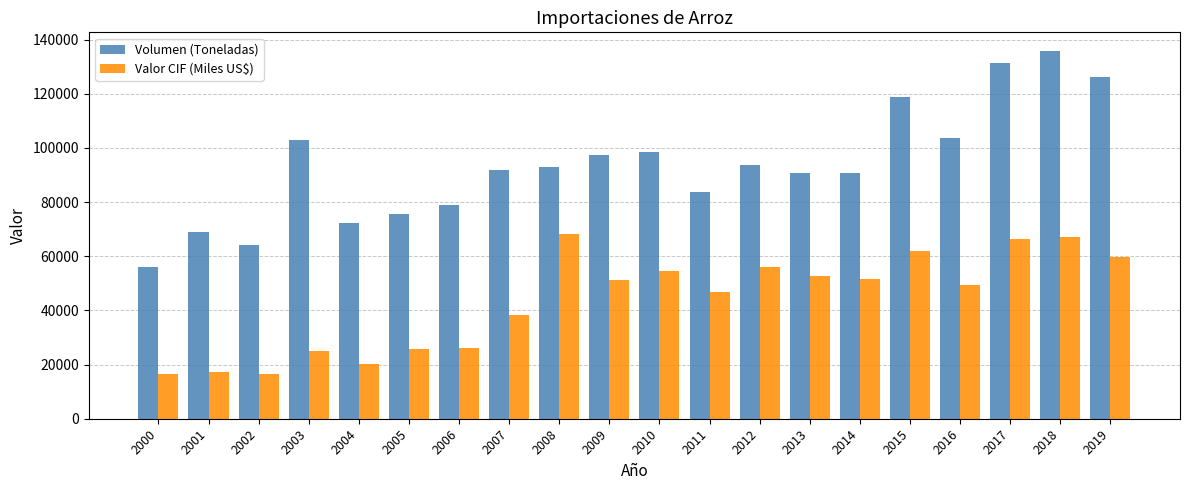

Rank the series by their average value, from lowest to highest.

Valor CIF (Miles US$), Volumen (Toneladas)